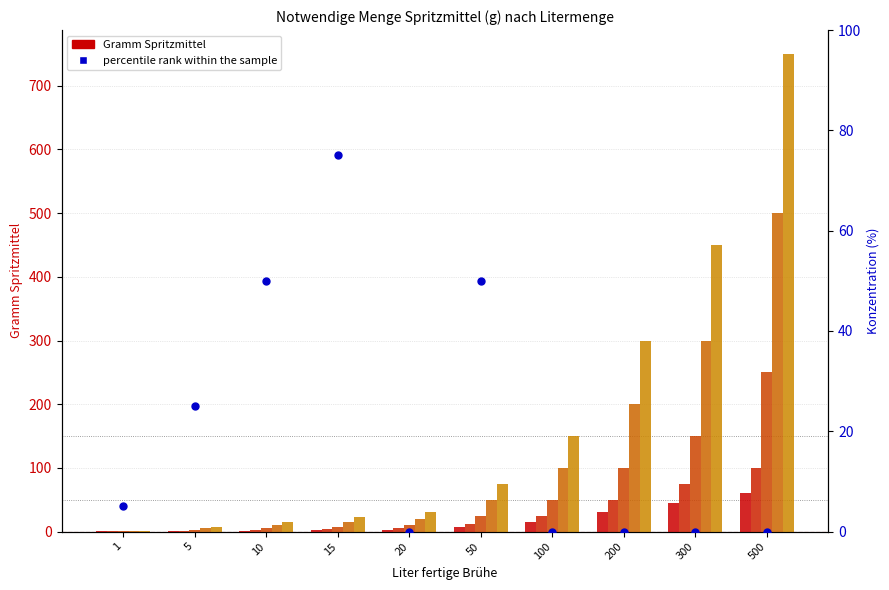

Between 200 and 300, which is larger?

200